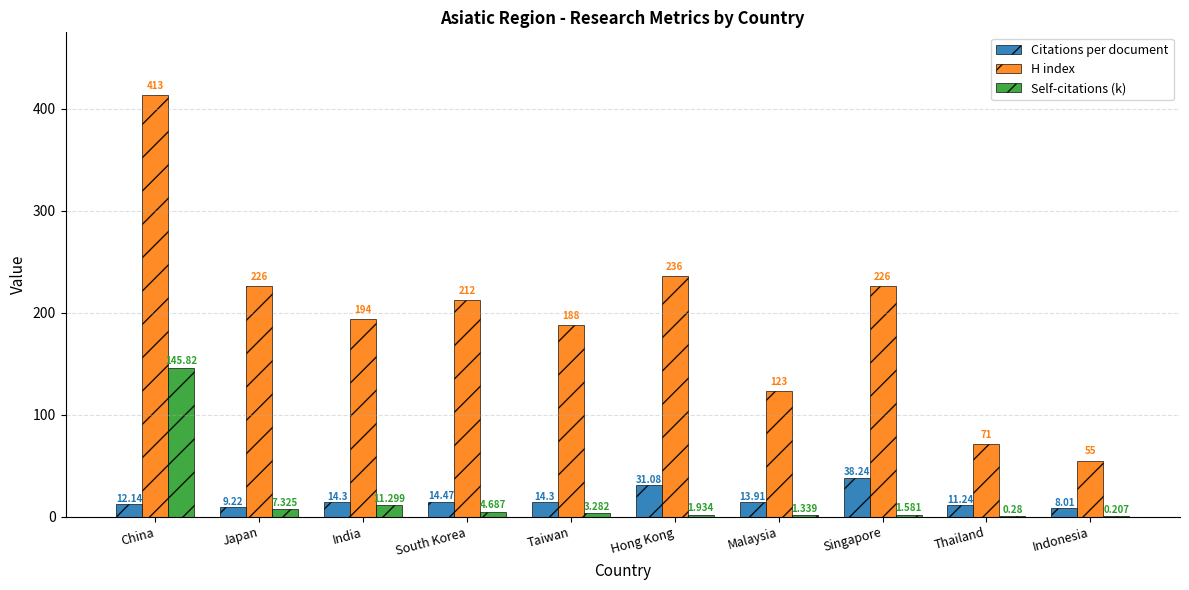

What is the maximum value for Self-citations (k)?

145.8